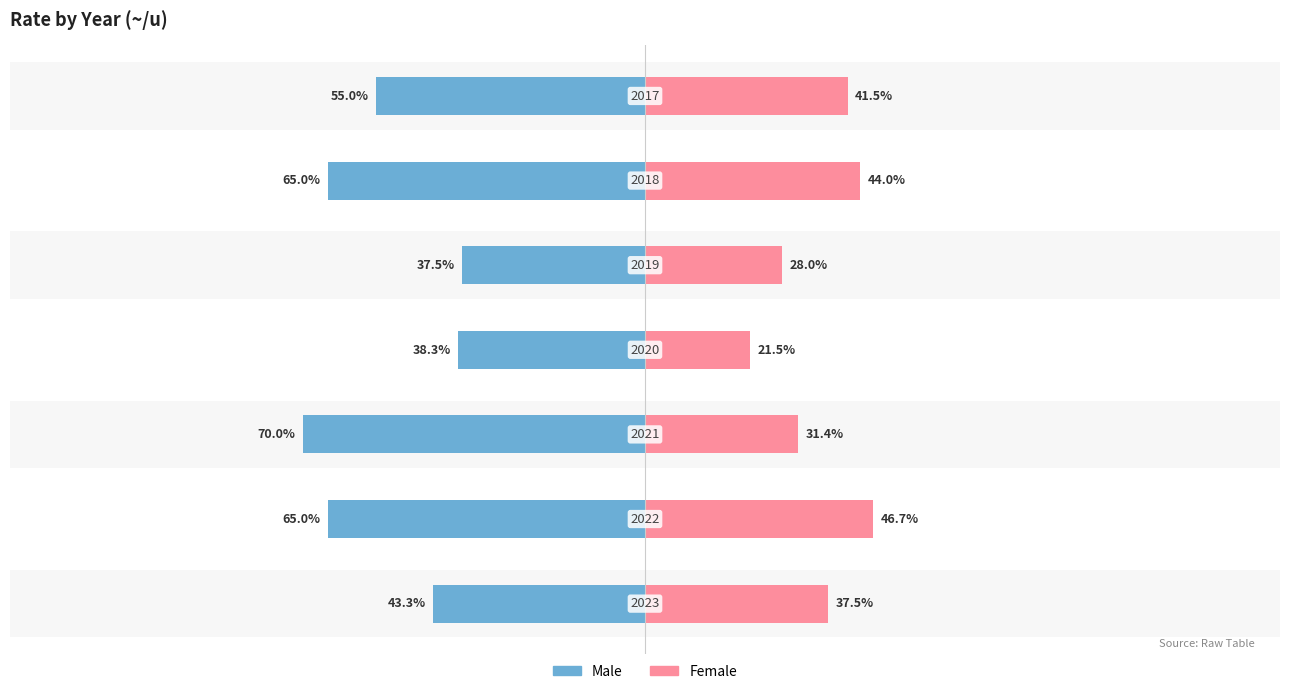

Reading left to right, transcribe all the data shown in this chart.

Male: −150=-43.3	−100=-65.0	−50=-70.0	0=-38.3	50=-37.5	100=-65.0	150=-55.0
Female: −150=37.5	−100=46.7	−50=31.4	0=21.5	50=28.0	100=44.0	150=41.5